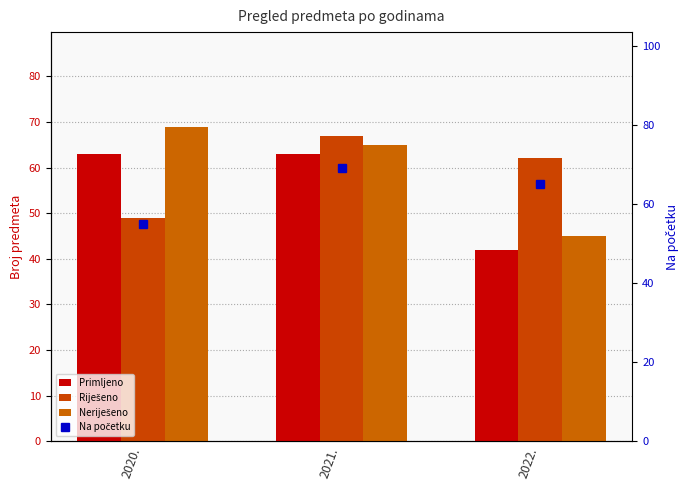

List the series in order of their peak value, highest first.

Neriješeno, Na početku, Riješeno, Primljeno